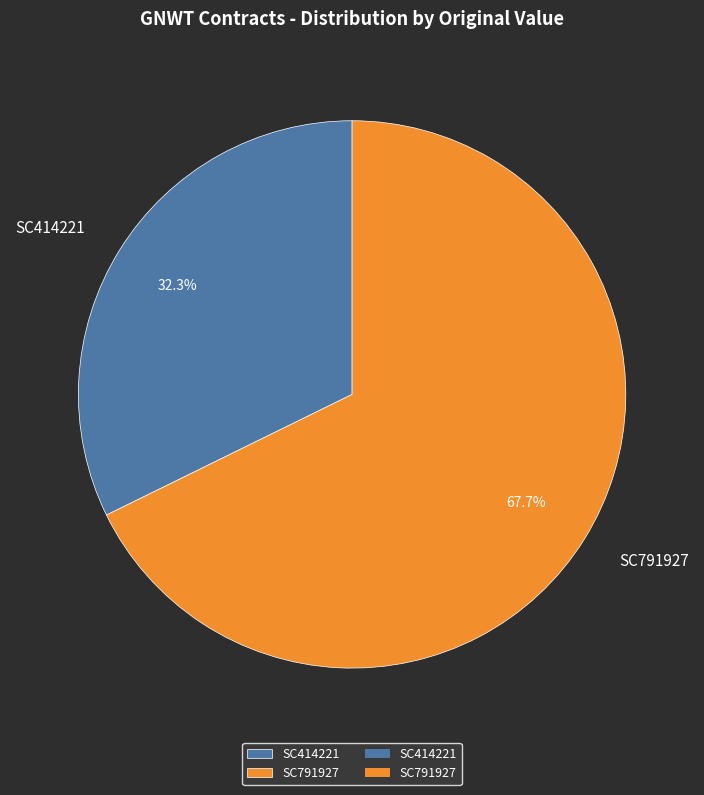

Which slice is the largest?

SC791927